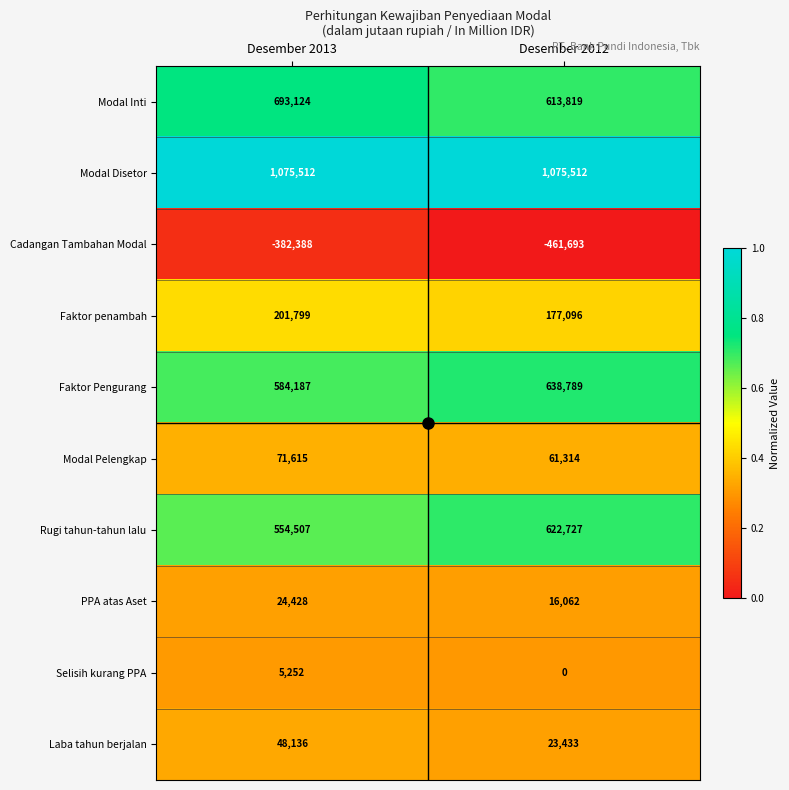

What is the difference between the highest and lowest values at Desember 2013?

1457900